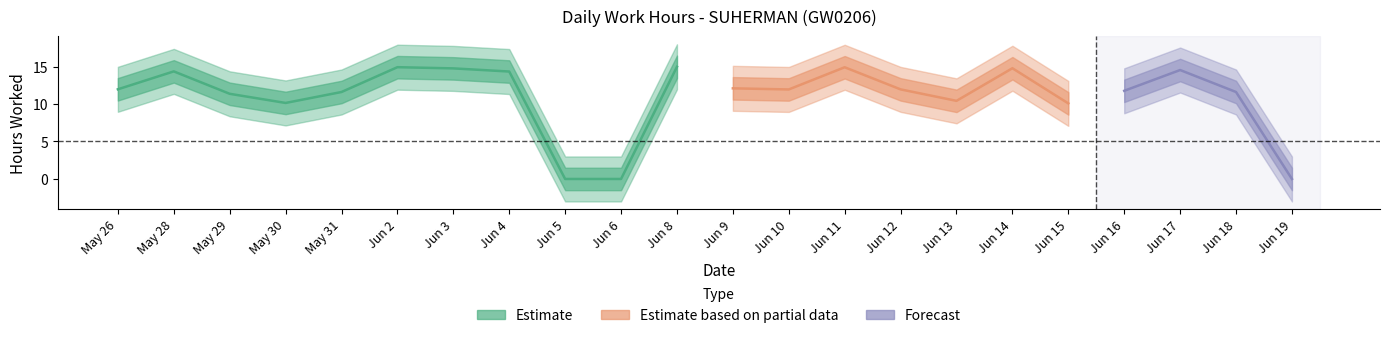

How many values are above zero?

19